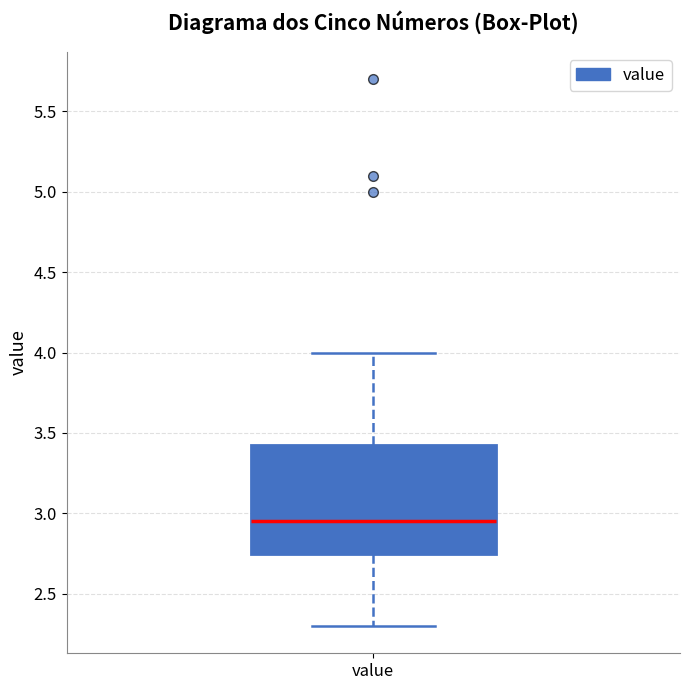

Transcribe this box plot: give where the median line is, the range the box spans, and where the two whiskers end, as read against the y-axis. The values are not printed on the chart, so give them approximately, as read against the axis.

median 2.95, box 2.75 to 3.45, whiskers 2.30 to 4.00